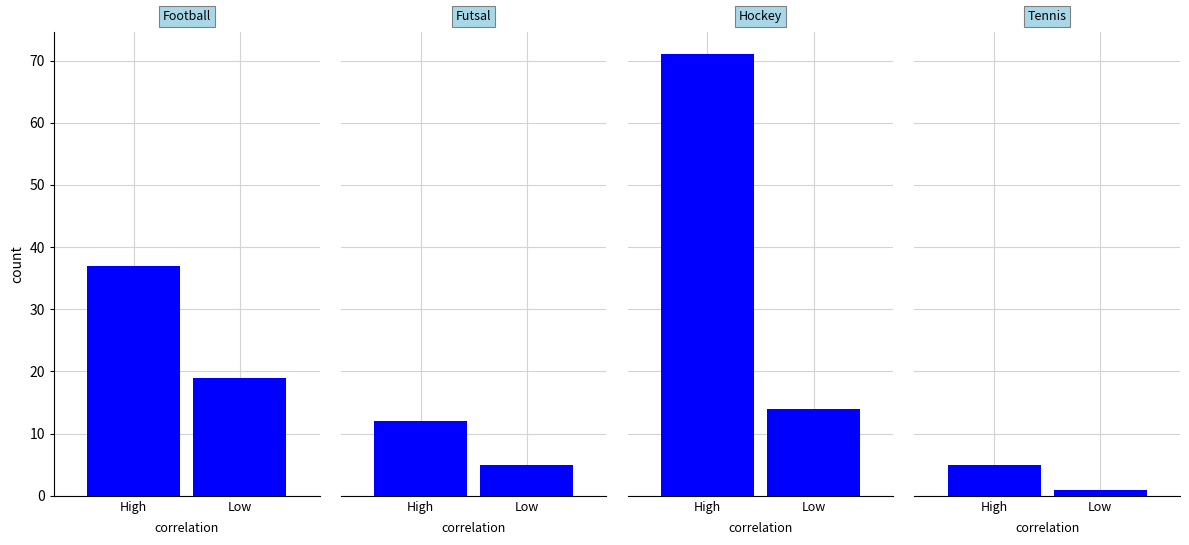

Which series has the widest spread of values?

Hockey